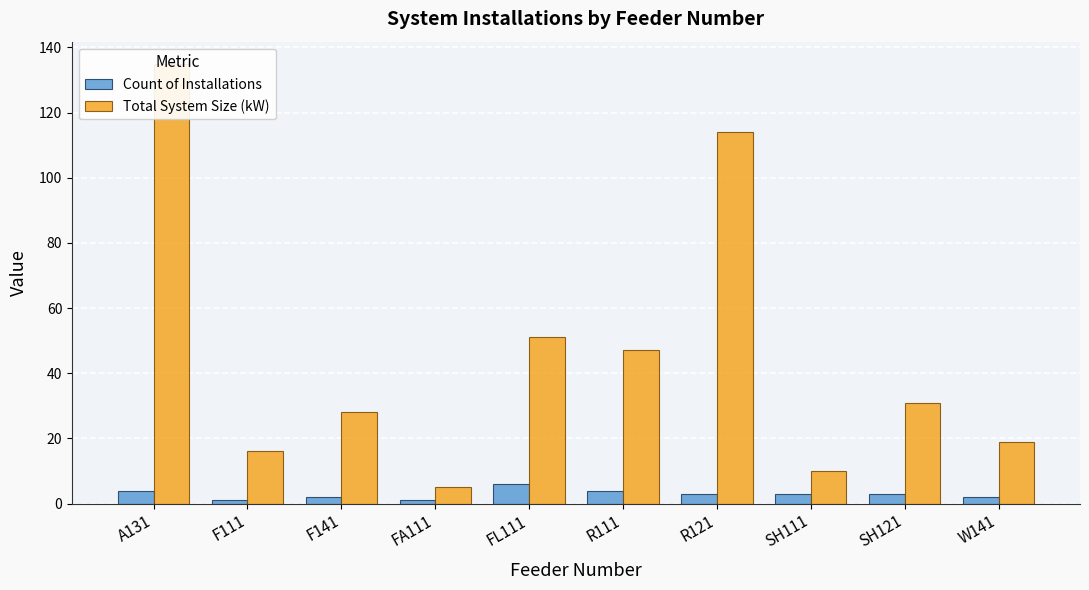

List the series in order of their peak value, lowest first.

Count of Installations, Total System Size (kW)